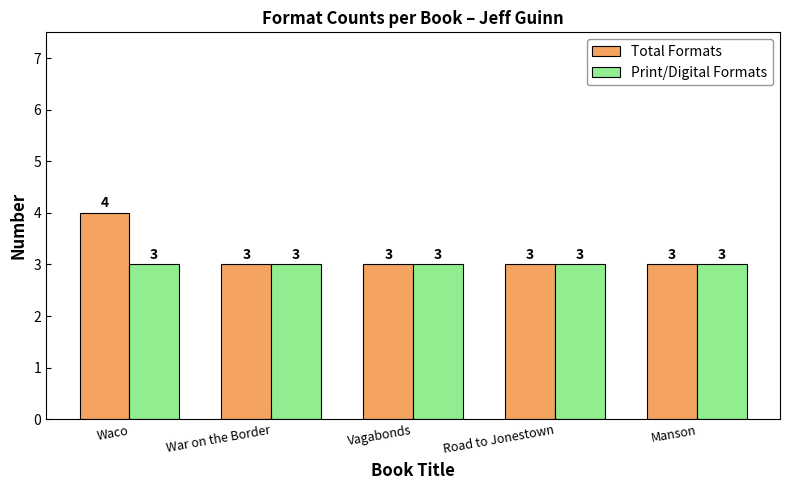

What is the sum of all Print/Digital Formats values?

15